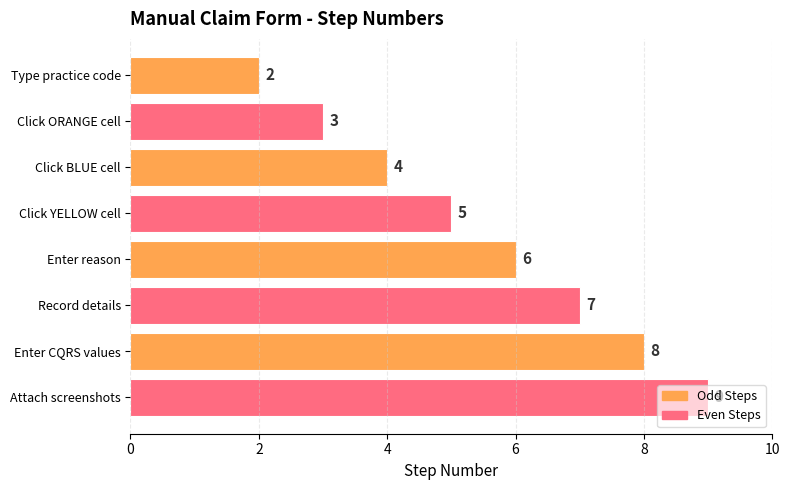

Are the bars grouped side by side (vs. stacked)?

No